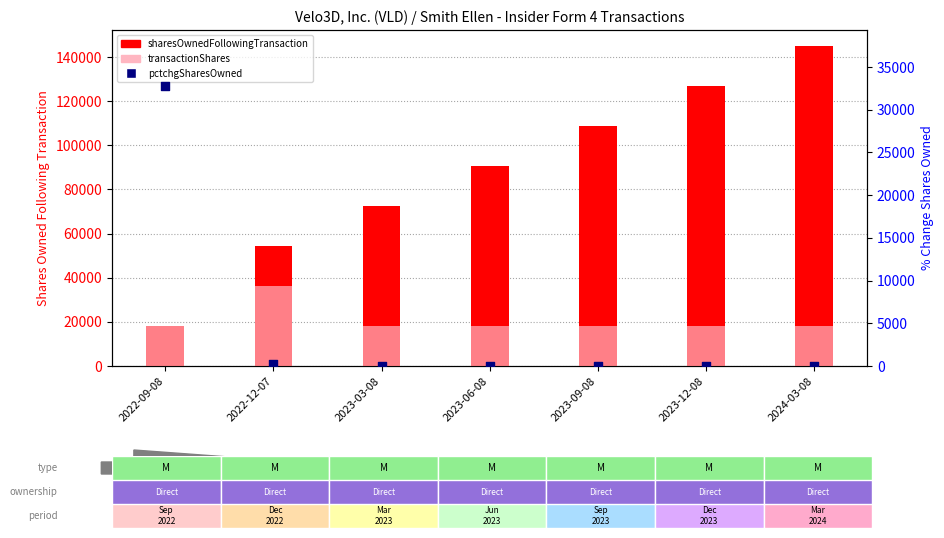

At how many categories does at least one series exceed 101856?

3